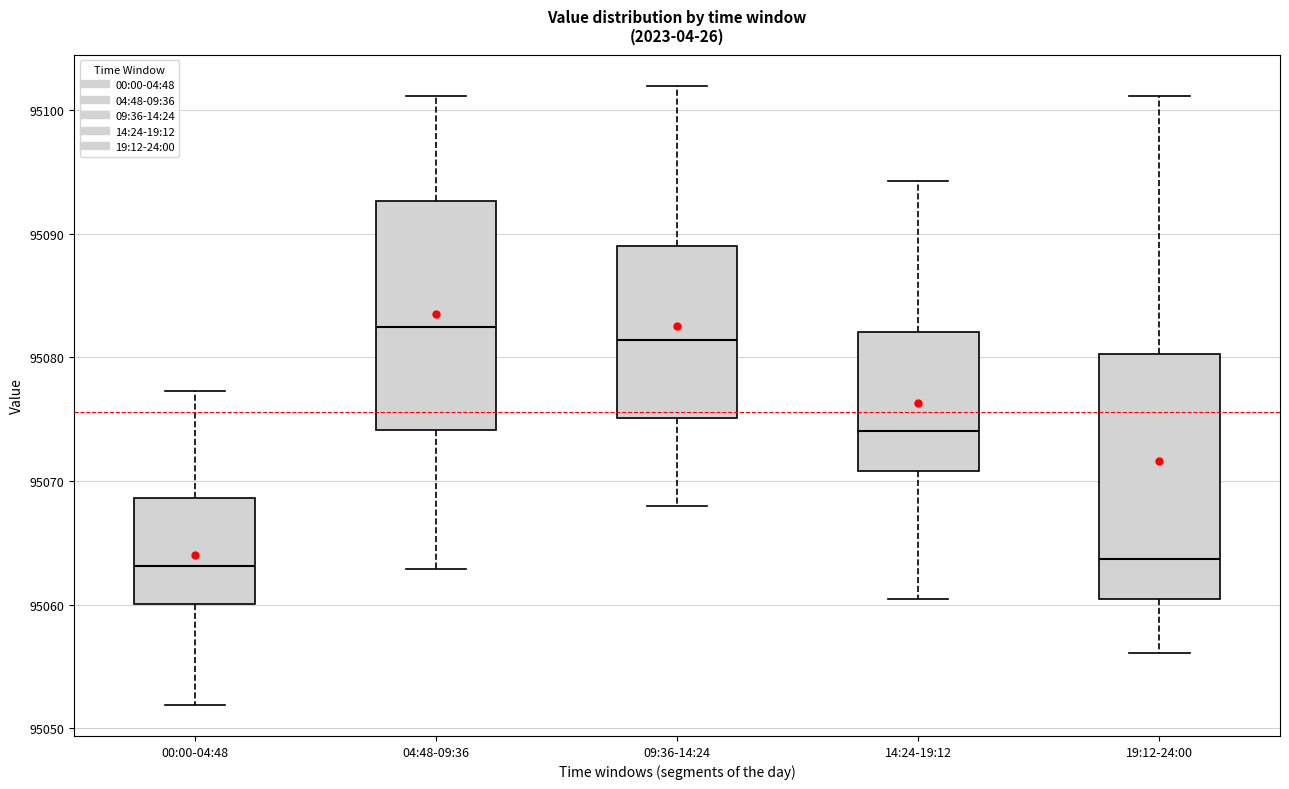

Reading left to right, read every box against the y-axis: the position of its median line, the range the box covers, and the ends of its whiskers. The values are not printed on the chart, so give them approximately, as read against the axis.

00:00-04:48: median 95063, box 95060 to 95069, whiskers 95052 to 95077
04:48-09:36: median 95082, box 95074 to 95093, whiskers 95063 to 95101
09:36-14:24: median 95081, box 95075 to 95089, whiskers 95068 to 95102
14:24-19:12: median 95074, box 95071 to 95082, whiskers 95060 to 95094
19:12-24:00: median 95064, box 95060 to 95080, whiskers 95056 to 95101